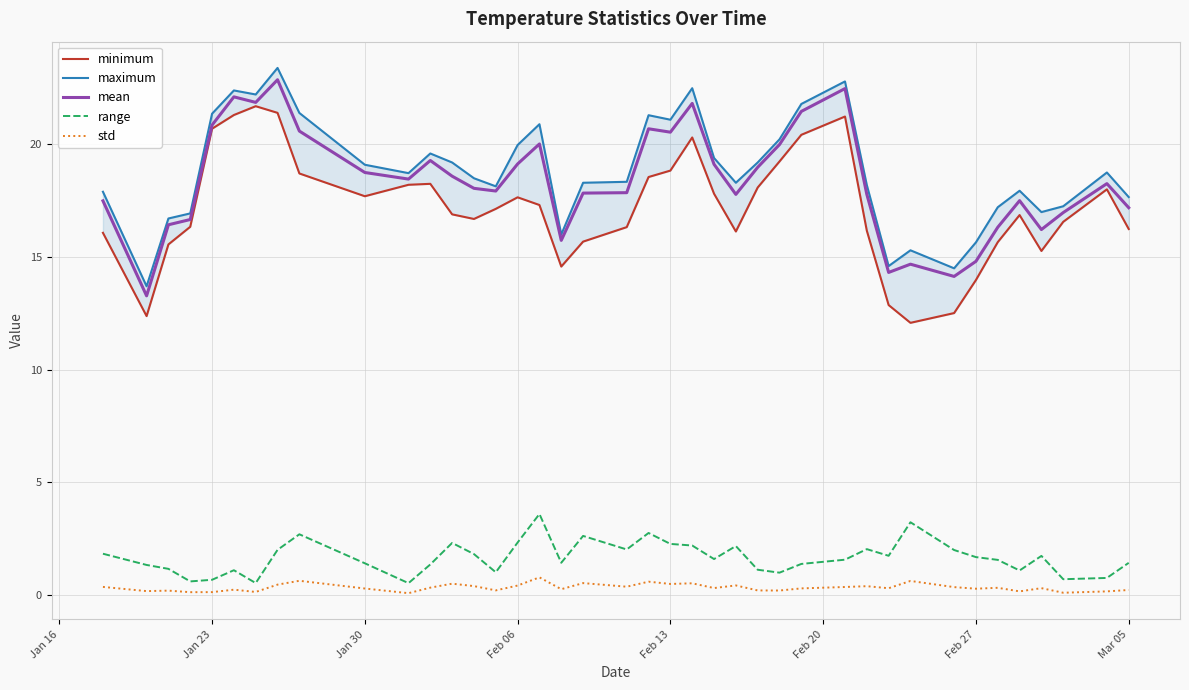

True or false: range and mean intersect in this chart.

False